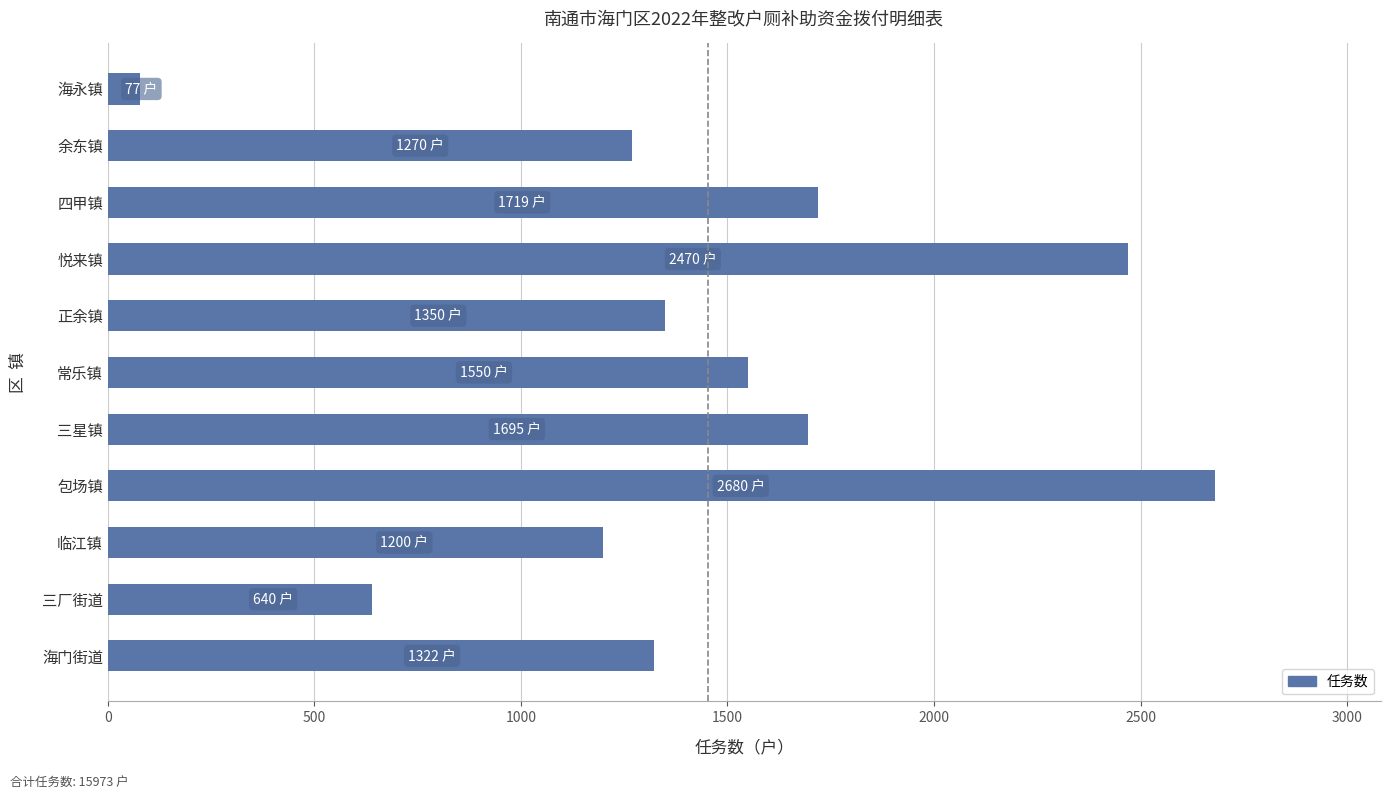

The value at 包场镇 is 589. True or false?

False